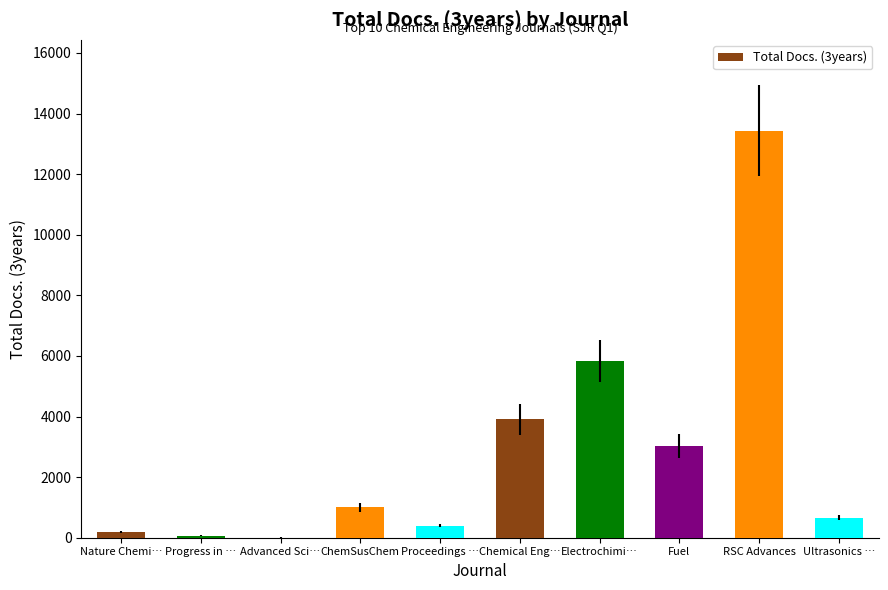

Read the value at Ultrasonics ….

664